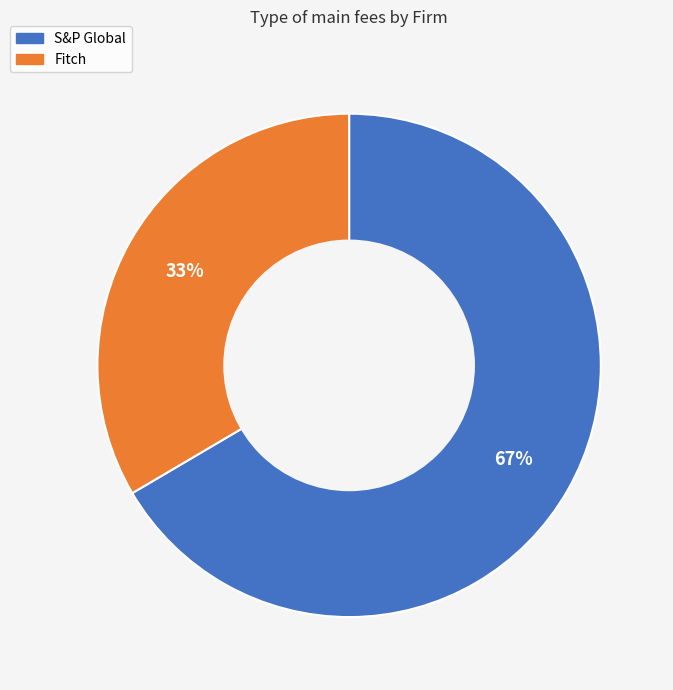

Rank the categories by value from lowest to highest.

Fitch, S&P Global